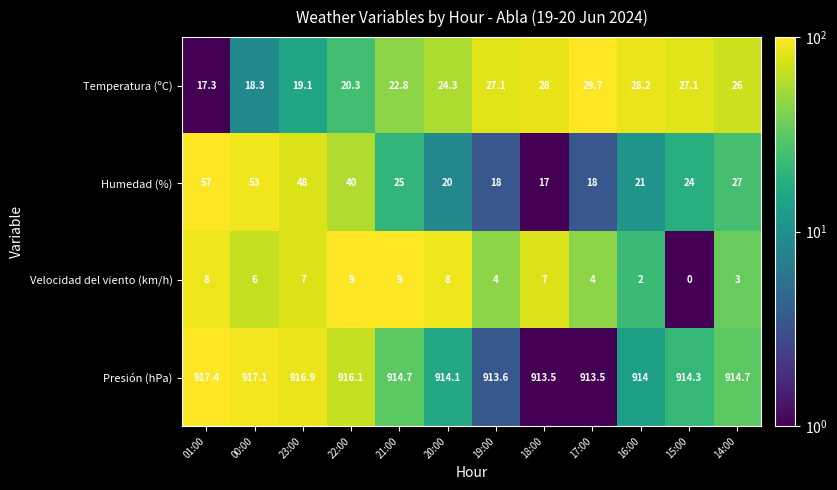

Rank the series at 14:00 from highest to lowest value.

Presión (hPa), Humedad (%), Temperatura (ºC), Velocidad del viento (km/h)